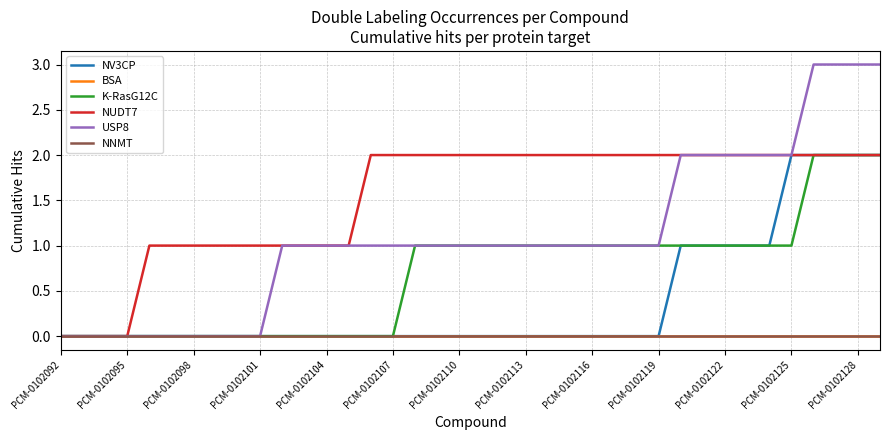

Is this an area chart (filled region under the line)?

No